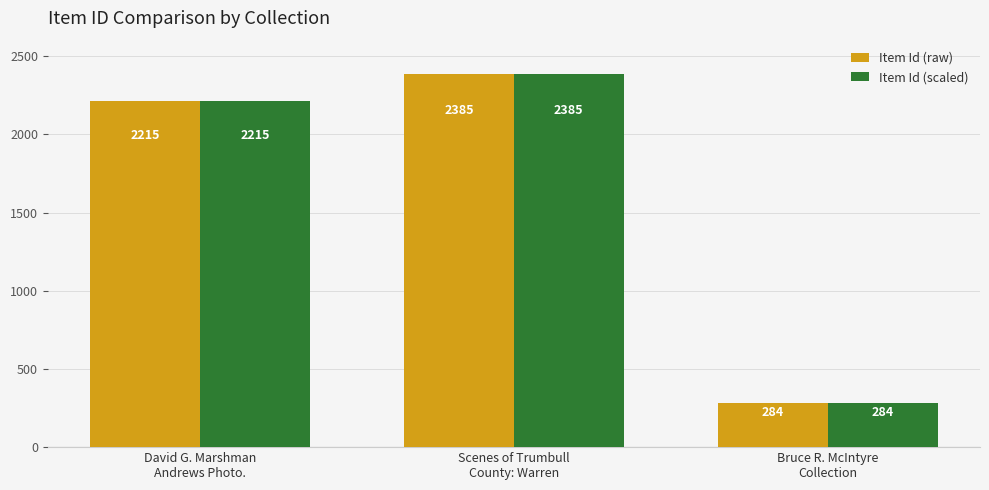

What is the approximate value of Item Id (raw) at David G. Marshman
Andrews Photo., to the nearest 50?

2200